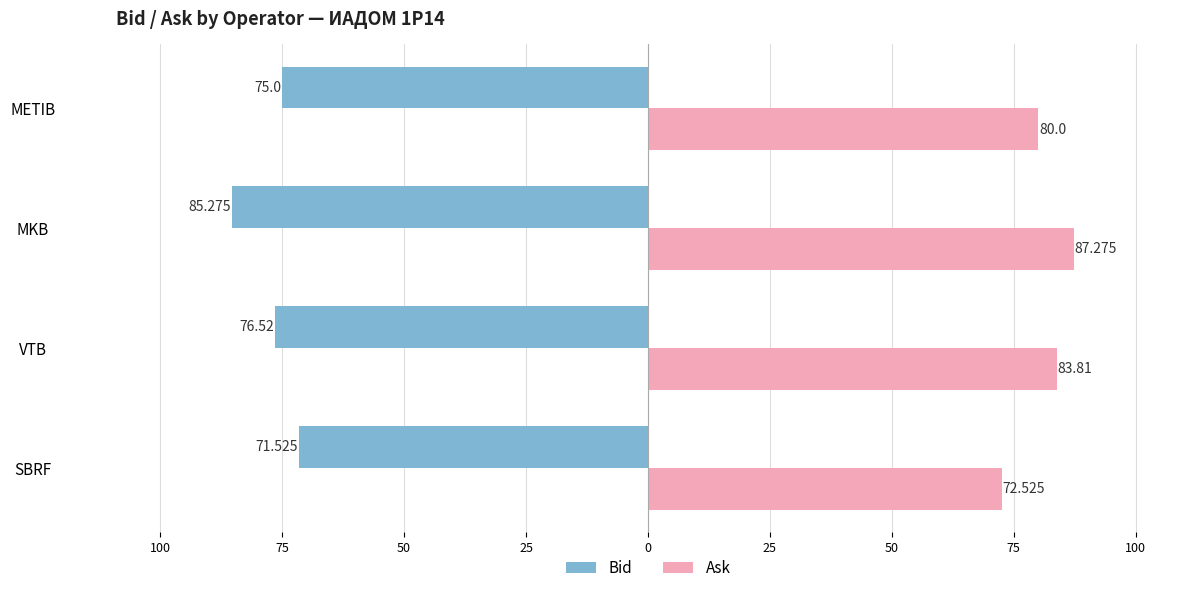

What are all the series names shown in the legend?

Bid, Ask